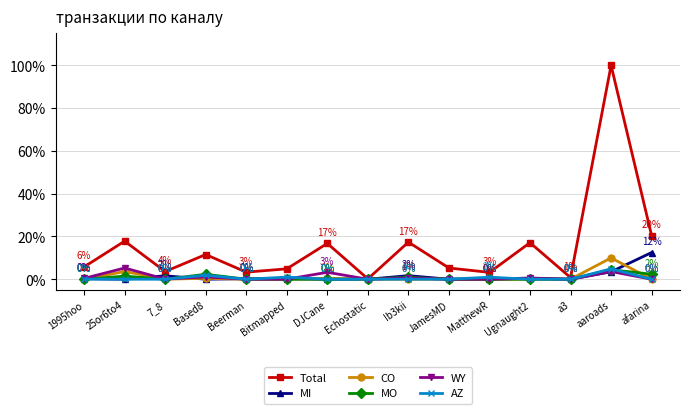

At which category is the sum across all series the highest?

aaroads